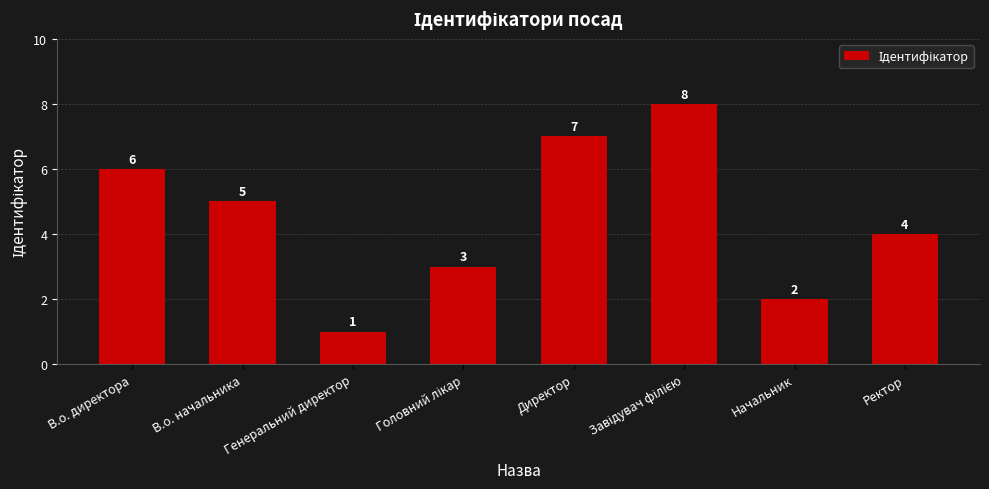

What position from the left is Генеральний директор?

3